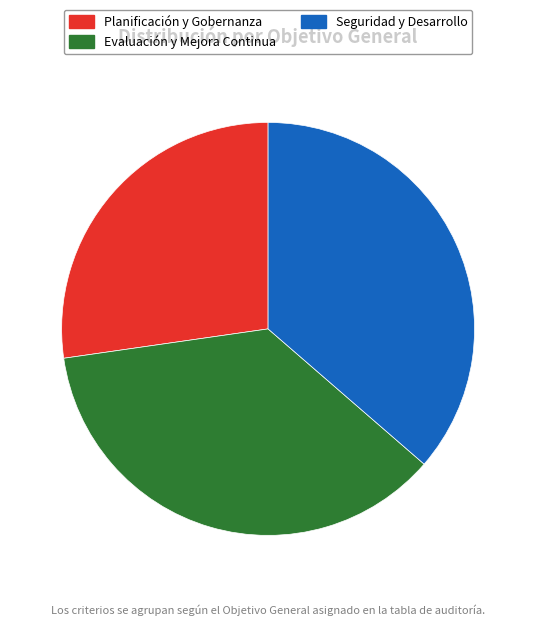

Does Evaluación y Mejora Continua account for over 50% of the chart?

No